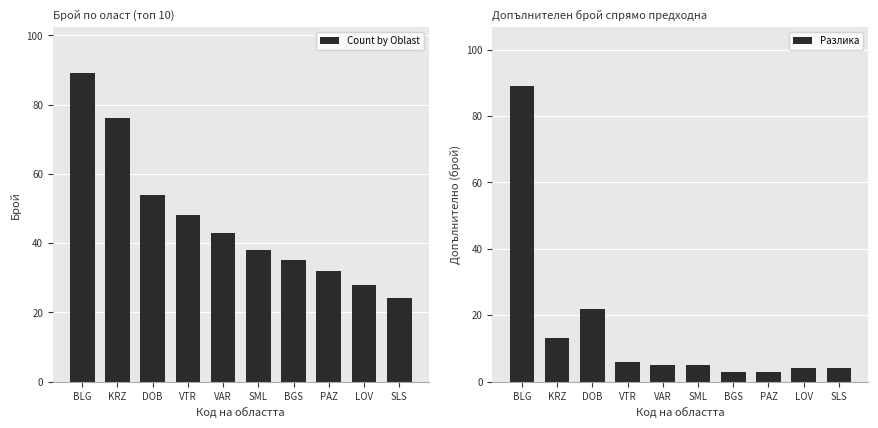

At which label does Разлика first exceed 5?

BLG